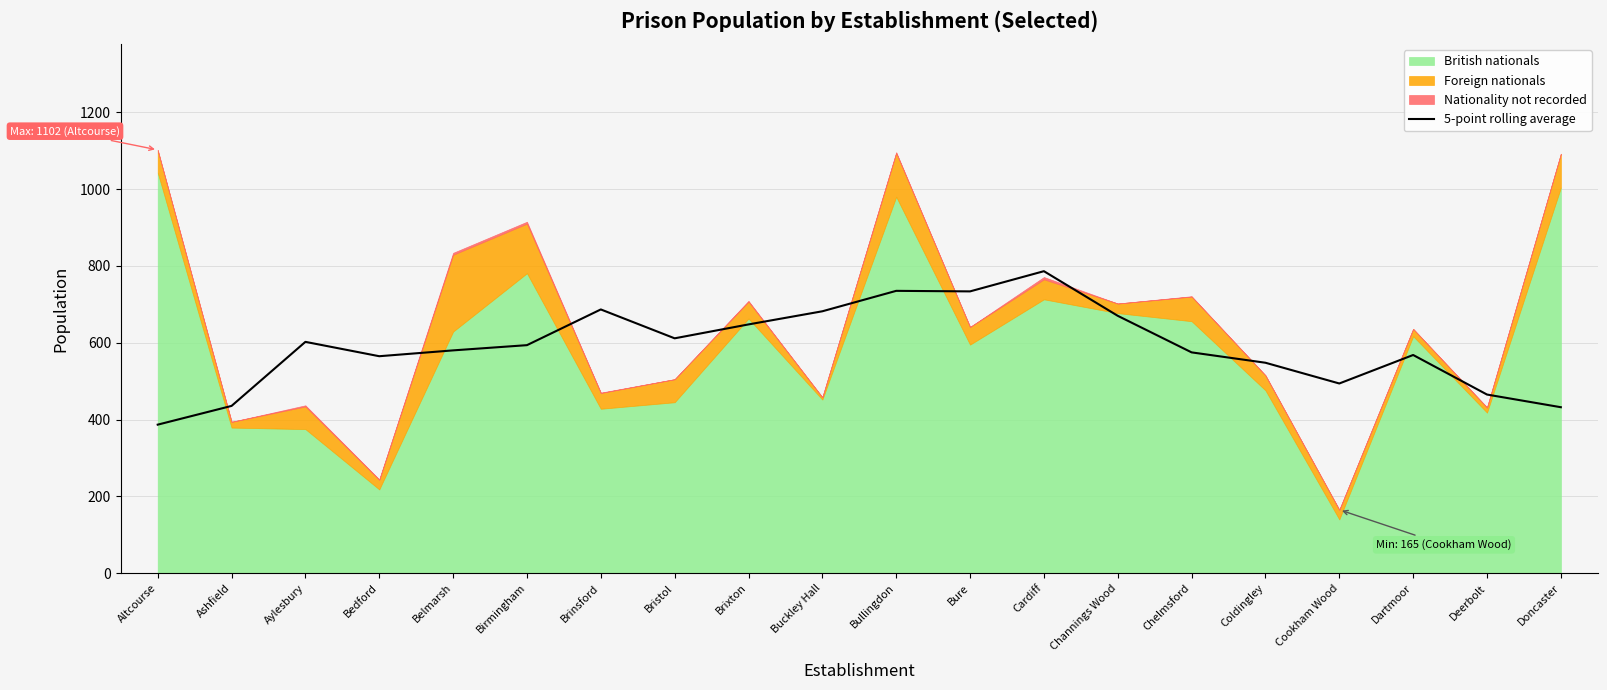

Is it true that 5-point rolling average equals 733.6 at Bure?

True